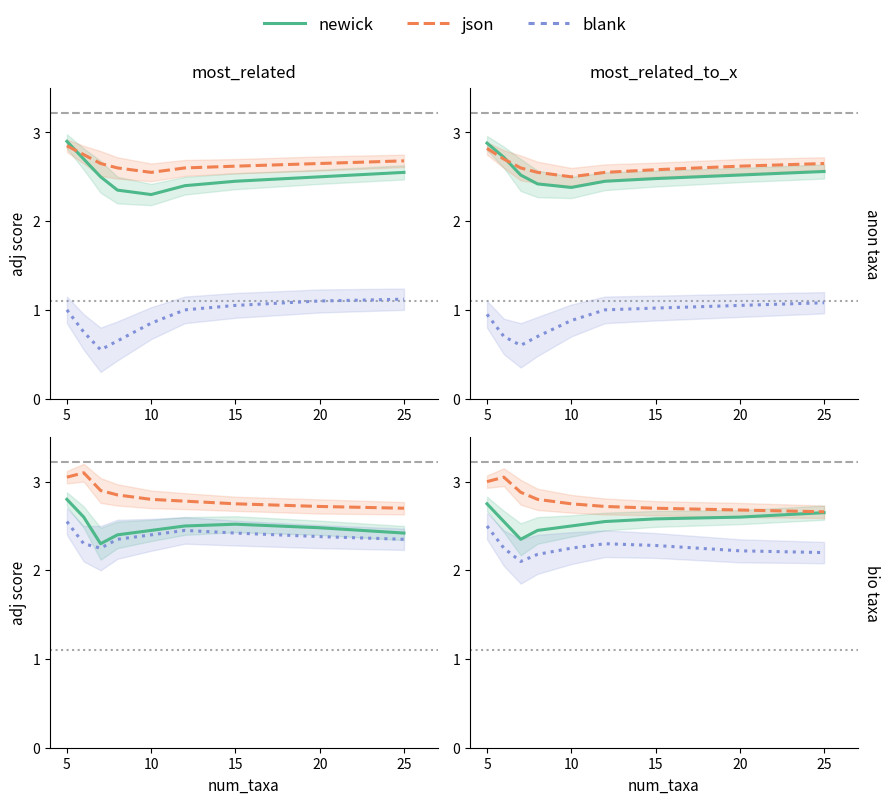

What is the sum of all newick values?

23.0